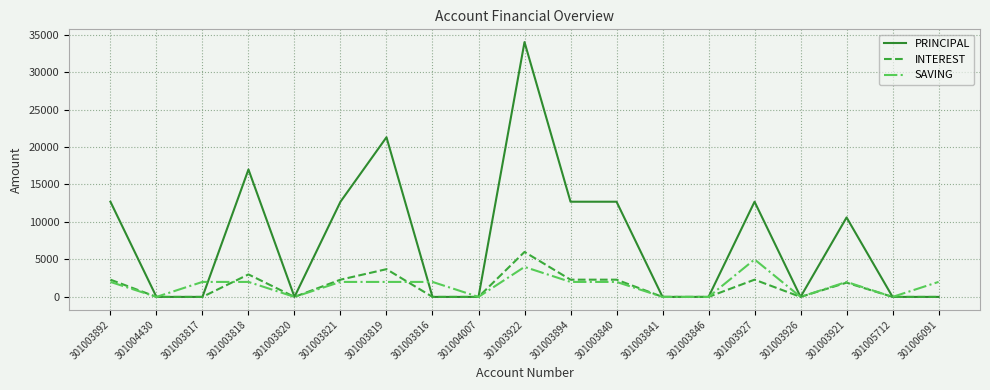

The SAVING series shows 0 at 301003846. True or false?

True